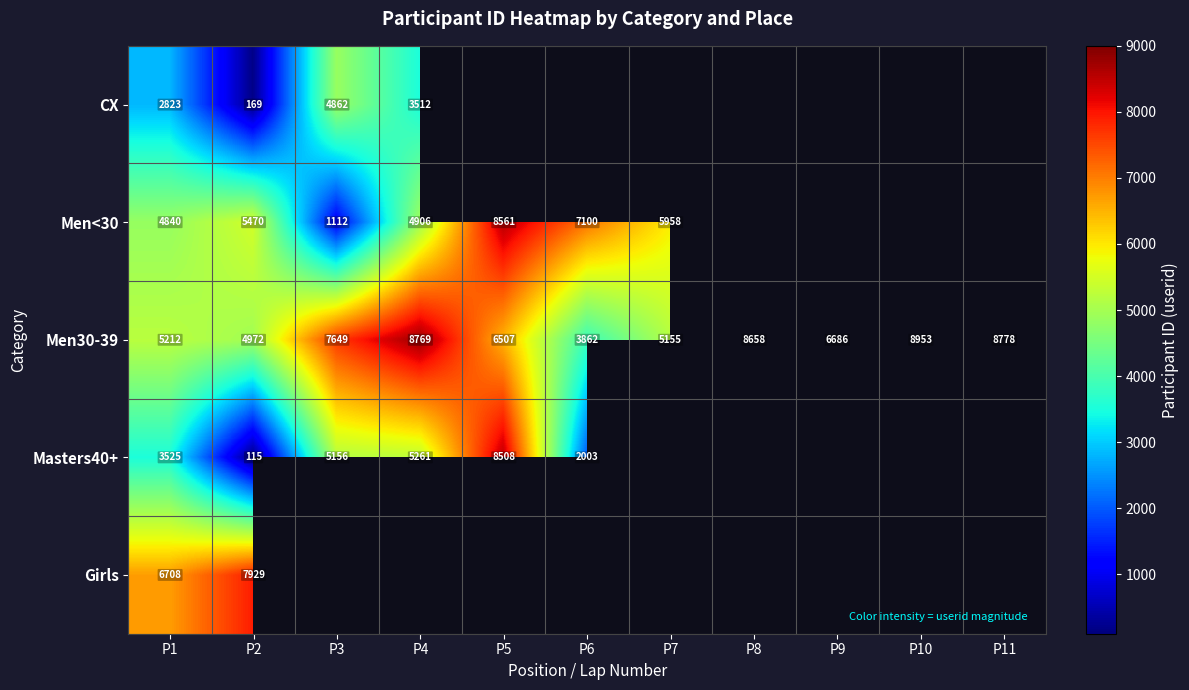

What is the lowest value of the Men30-39 series?

3862